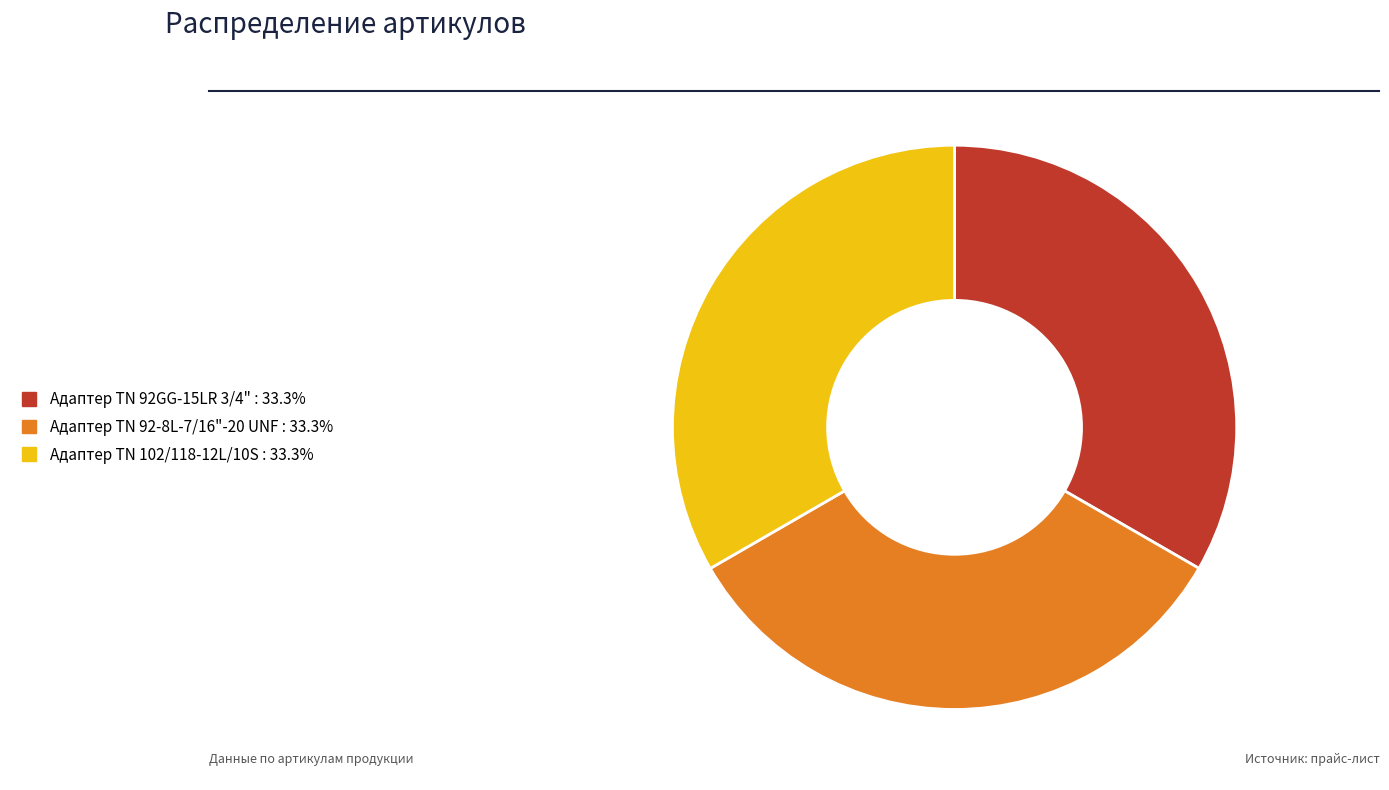

True or false: Адаптер ТN 102/118-12L/10S accounts for 24% of the total.

False